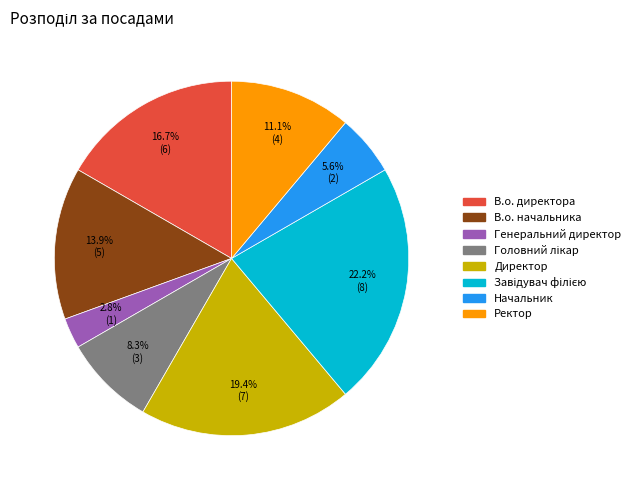

Combined, what portion of the pie is Начальник and Директор?

25.0%